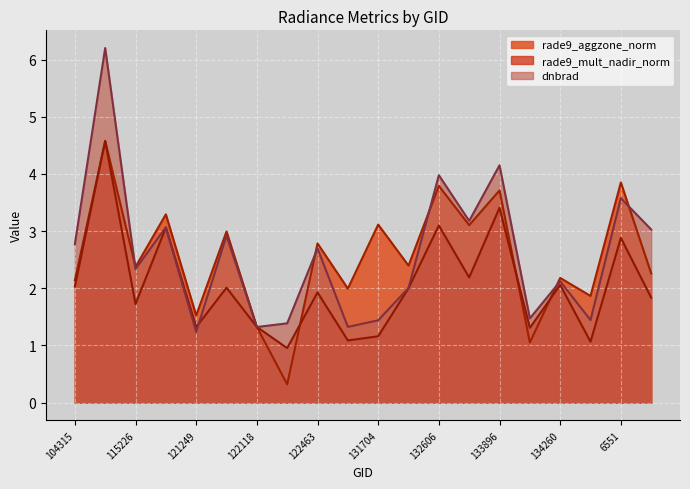

Which series has the widest spread of values?

dnbrad